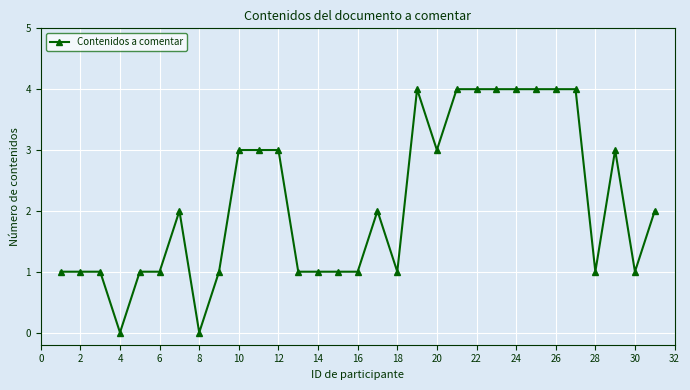

What is the value of the 30th point from the left?

1